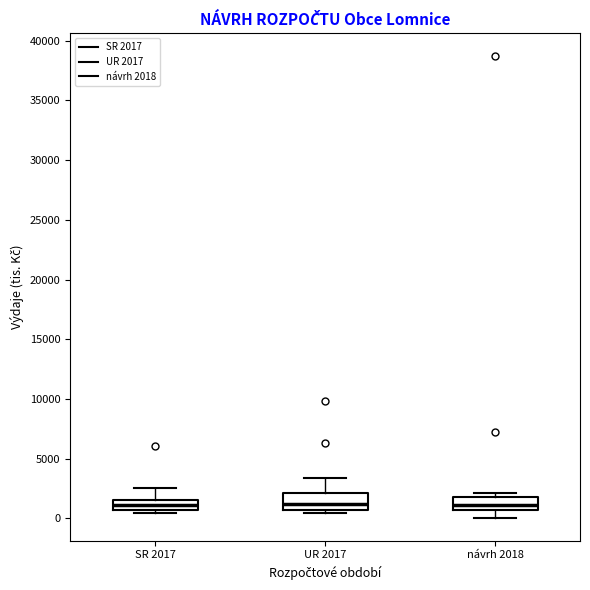

Reading left to right, transcribe this box plot: for each box, give where its median line is, the range the box spans, and where its two whiskers end, as read against the y-axis. The values are not printed on the chart, so give them approximately, as read against the axis.

SR 2017: median 1000, box 500 to 1500, whiskers 500 (just below the box's lower edge) to 2500
UR 2017: median 1000, box 500 to 2000, whiskers 500 (just below the box's lower edge) to 3500
návrh 2018: median 1000, box 500 to 2000, whiskers 0 to 2000 (just above the box's upper edge)